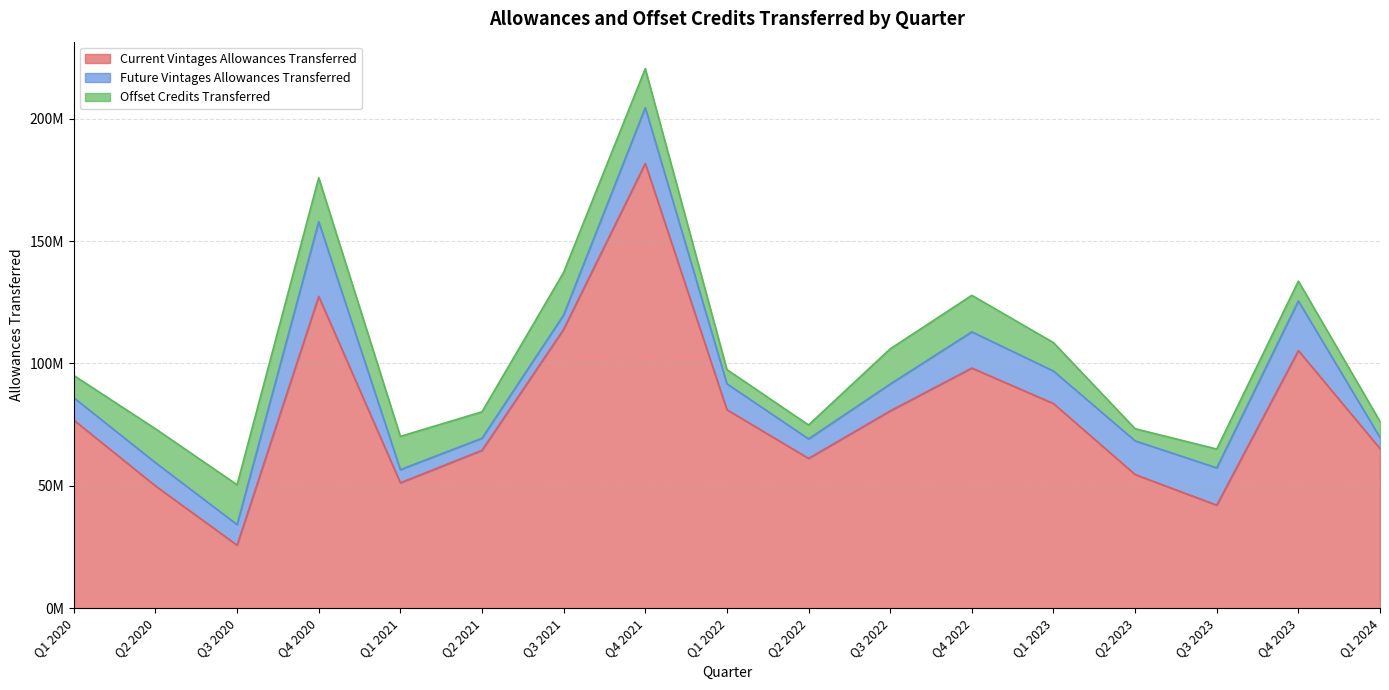

Between Q2 2022 and Q3 2020, which is larger?

Q2 2022